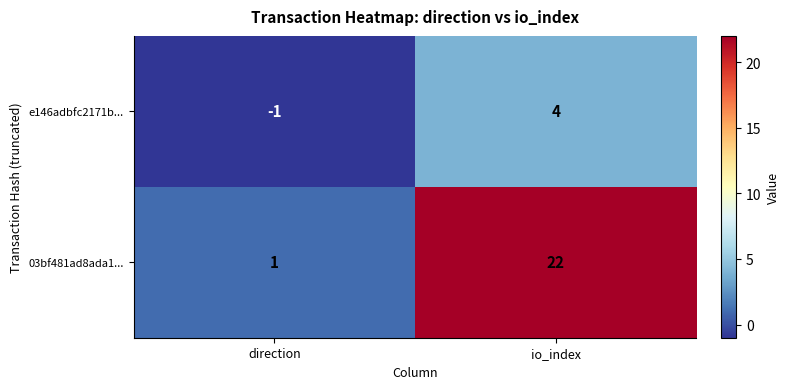

Rank the series by their maximum value, from highest to lowest.

03bf481ad8ada1..., e146adbfc2171b...